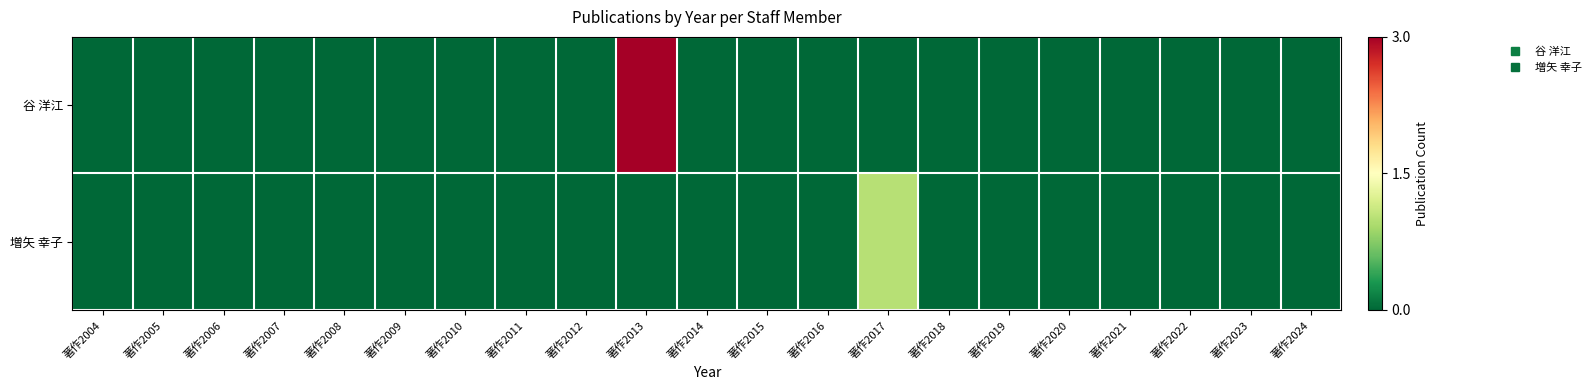

At which category is the sum across all series the highest?

著作2013